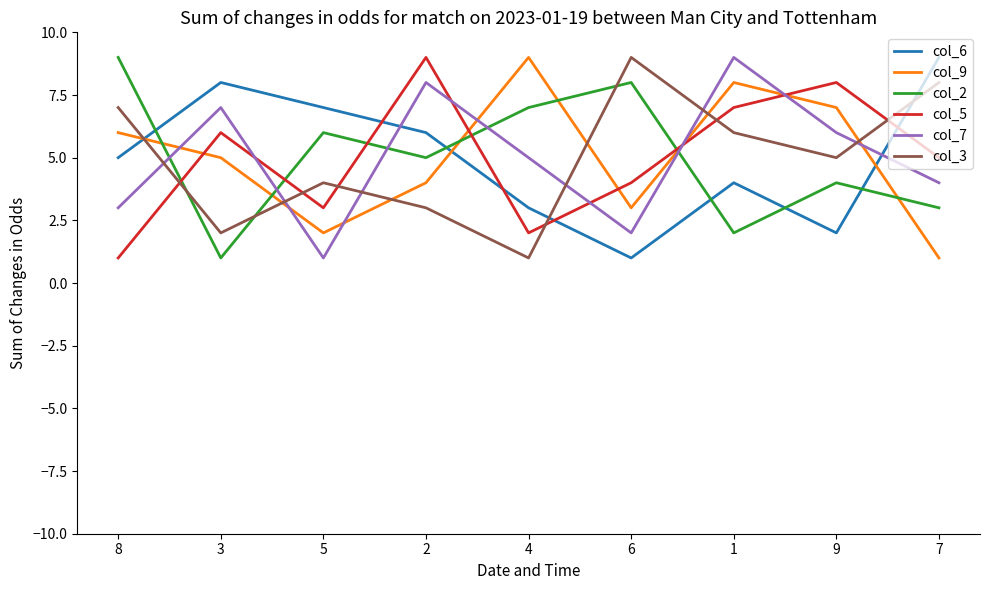

Reading left to right, transcribe all the data shown in this chart.

col_6: 8=5	3=8	5=7	2=6	4=3	6=1	1=4	9=2	7=9
col_9: 8=6	3=5	5=2	2=4	4=9	6=3	1=8	9=7	7=1
col_2: 8=9	3=1	5=6	2=5	4=7	6=8	1=2	9=4	7=3
col_5: 8=1	3=6	5=3	2=9	4=2	6=4	1=7	9=8	7=5
col_7: 8=3	3=7	5=1	2=8	4=5	6=2	1=9	9=6	7=4
col_3: 8=7	3=2	5=4	2=3	4=1	6=9	1=6	9=5	7=8